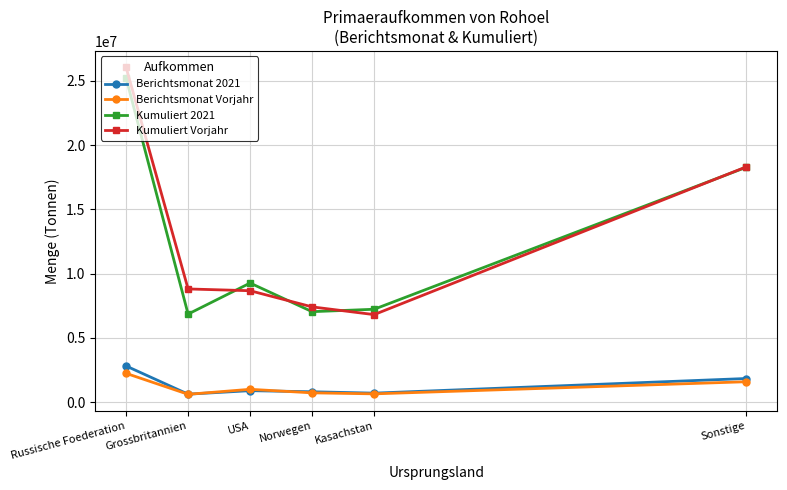

What position from the left is USA?

3